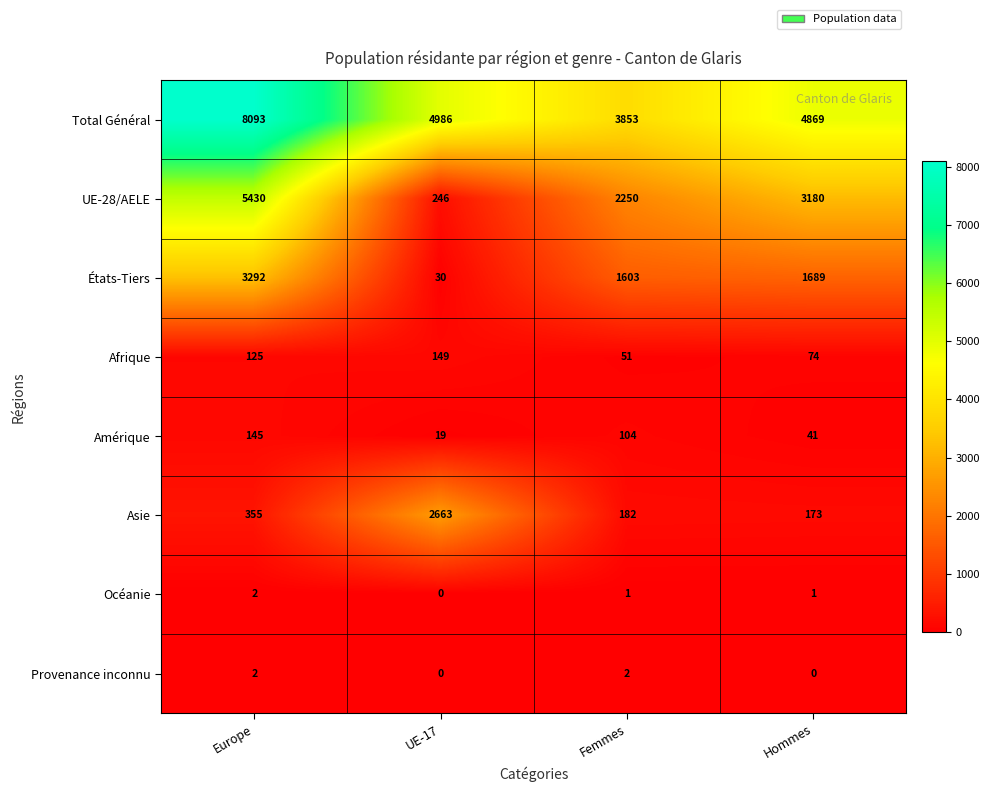

At which label is UE-28/AELE closest to 2838?

Hommes